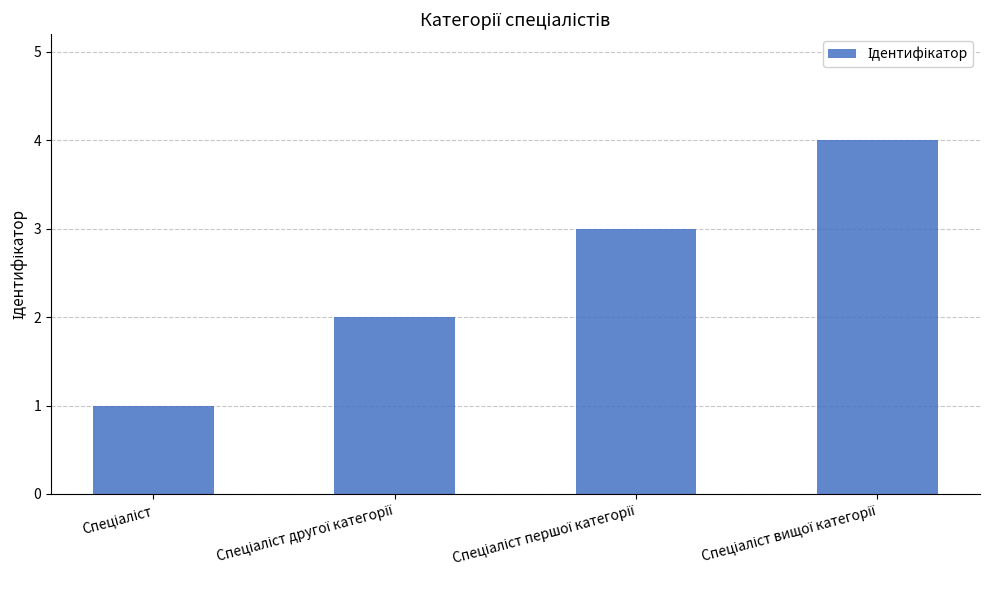

What is the difference between the maximum and second lowest values?

2